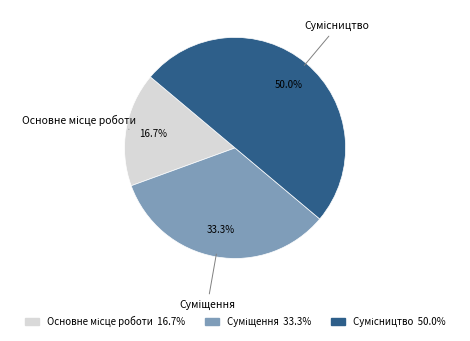

How many slices are in this pie chart?

3